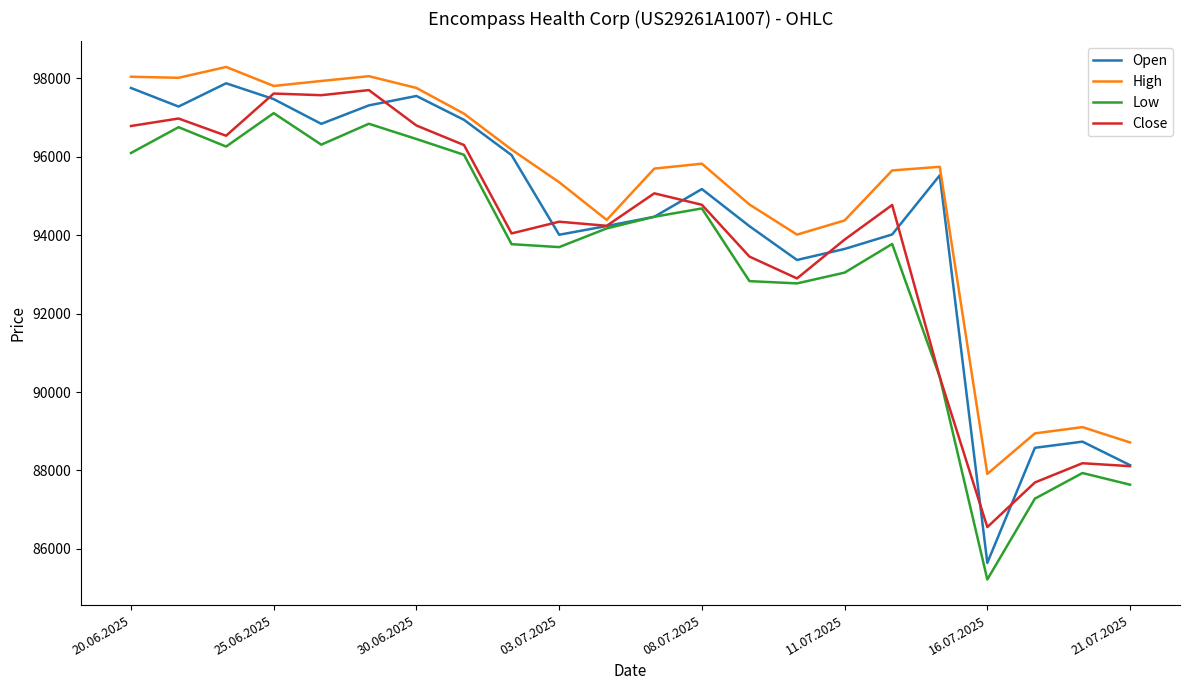

What is the maximum value shown in the chart?

98293